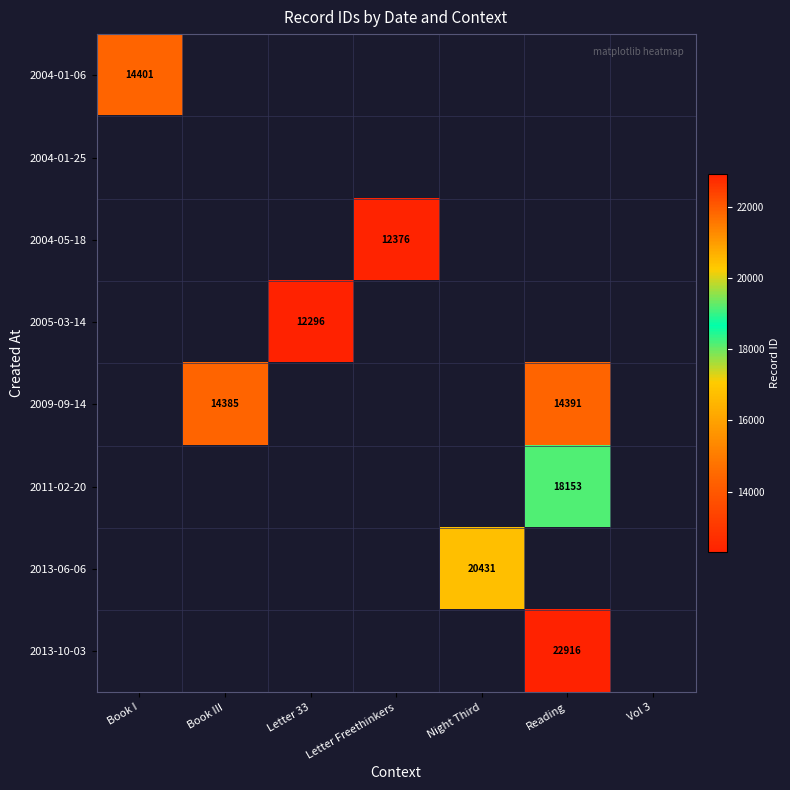

What is the smallest value displayed?

12296.0